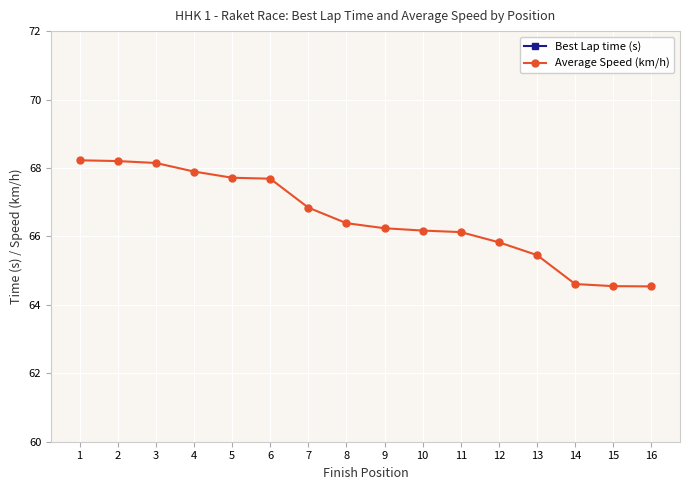

Which series has the largest range (max minus min)?

Average Speed (km/h)